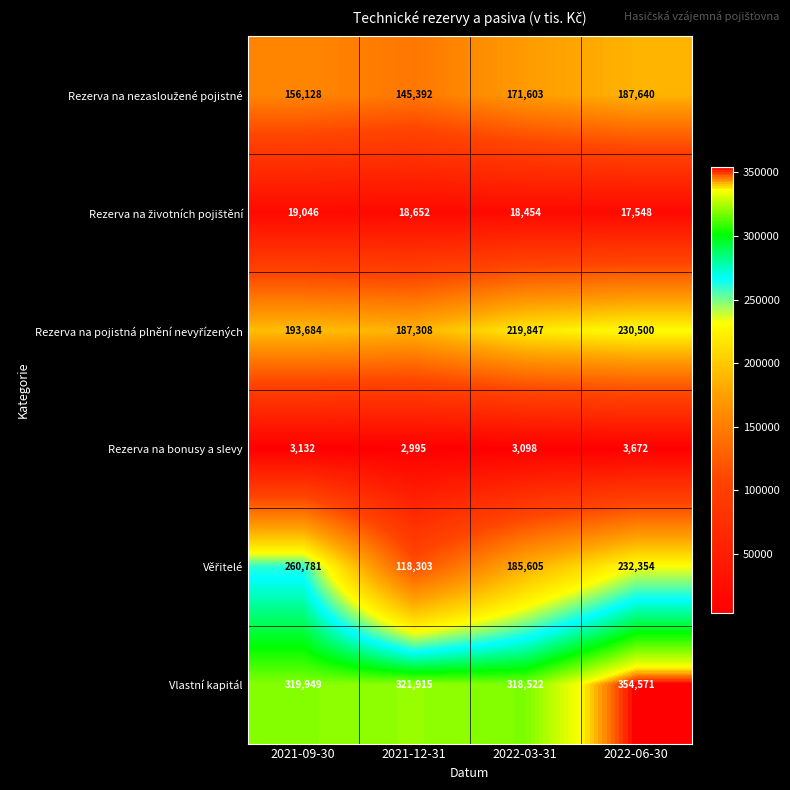

What is the difference between the maximum and minimum values in the Rezerva na bonusy a slevy series?

677